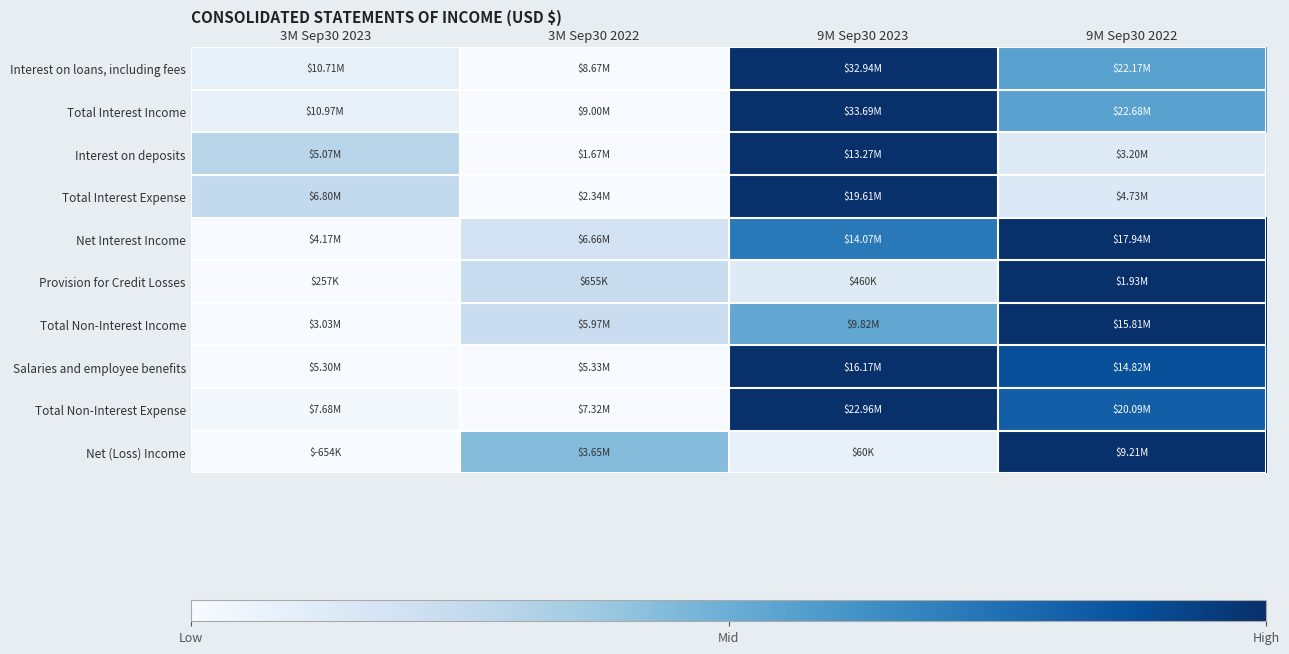

What is the difference between the highest and lowest values at 9M Sep30 2022?

0.9